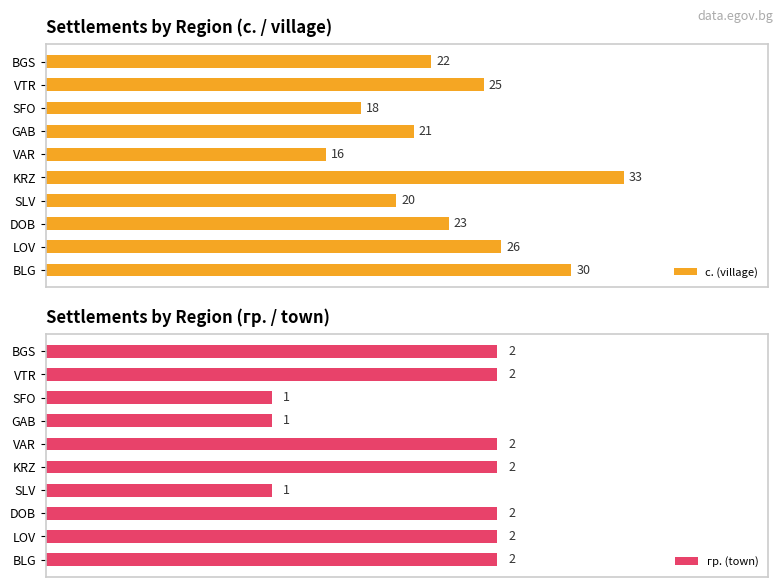

Are the bars grouped side by side (vs. stacked)?

Yes